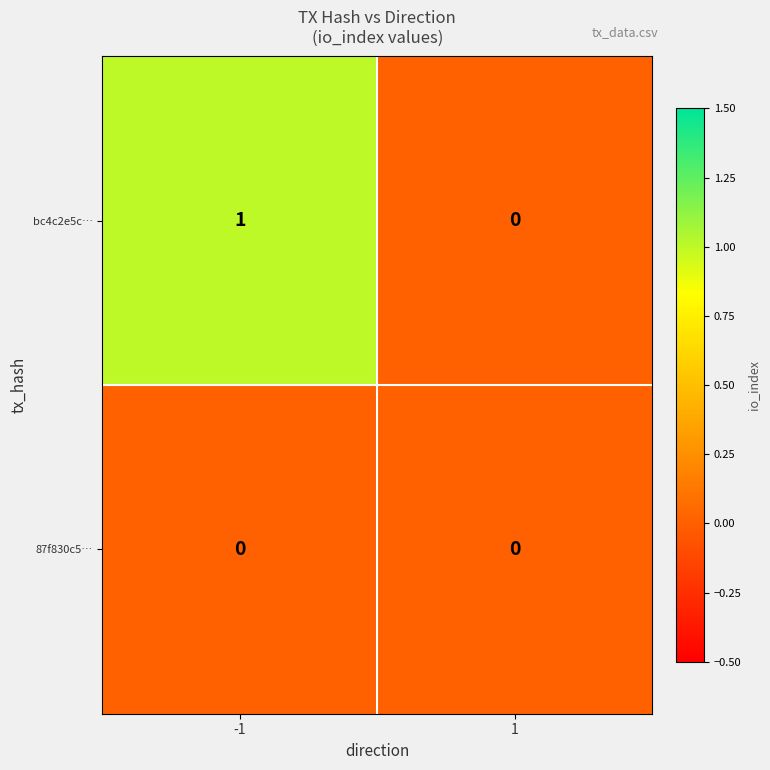

True or false: bc4c2e5c… has a value of 2 at -1.

False